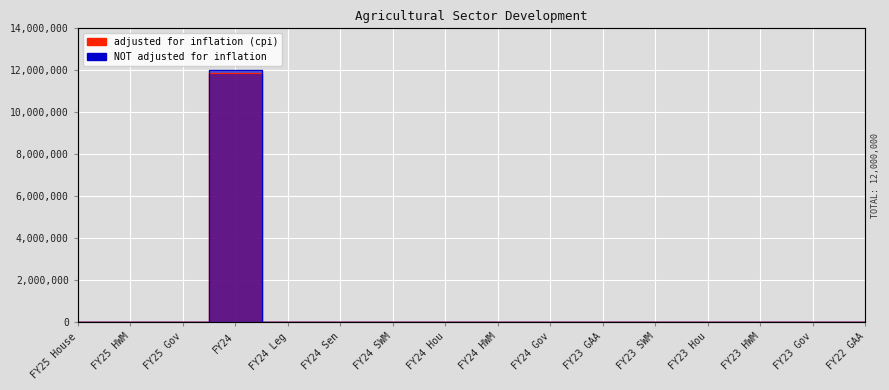

Which series has the largest total across all categories?

NOT adjusted for inflation